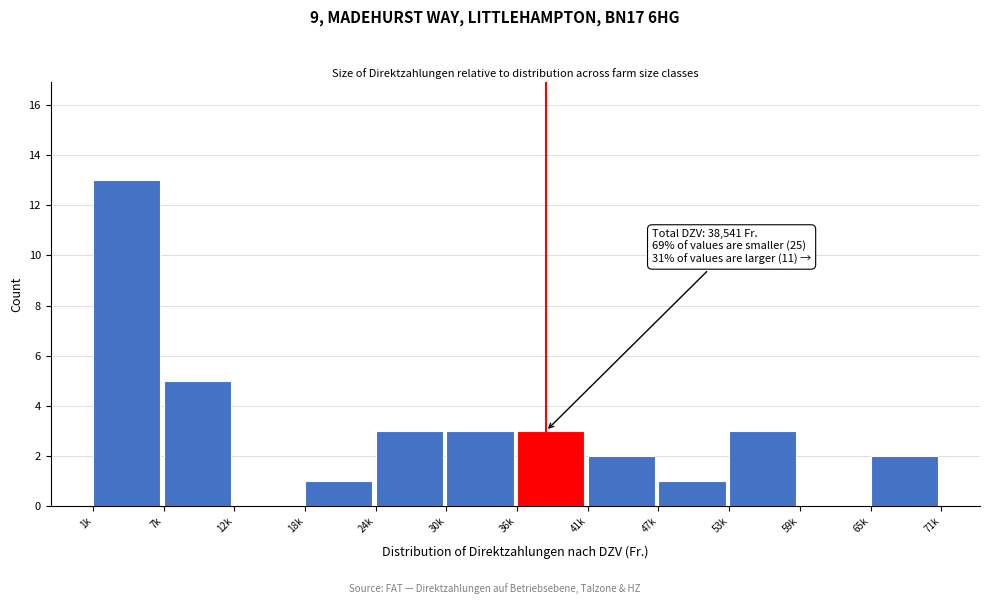

Reading left to right, list all the values displayed in this chart.

1k=13	7k=5	12k=0	18k=1	24k=3	30k=3	36k=3	41k=2	47k=1	53k=3	59k=0	65k=2